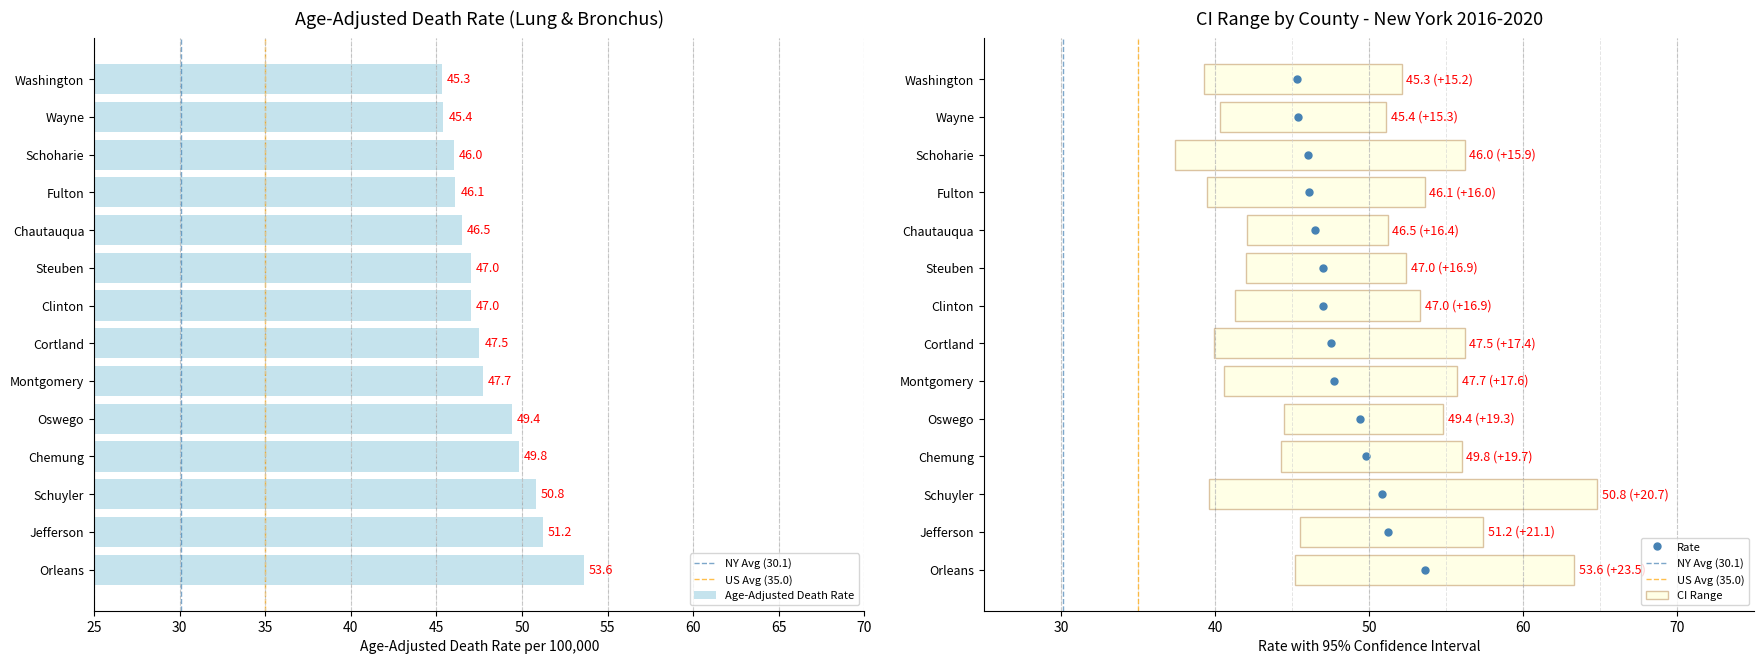

The value of Lower CI at Chautauqua is 62.5. True or false?

False